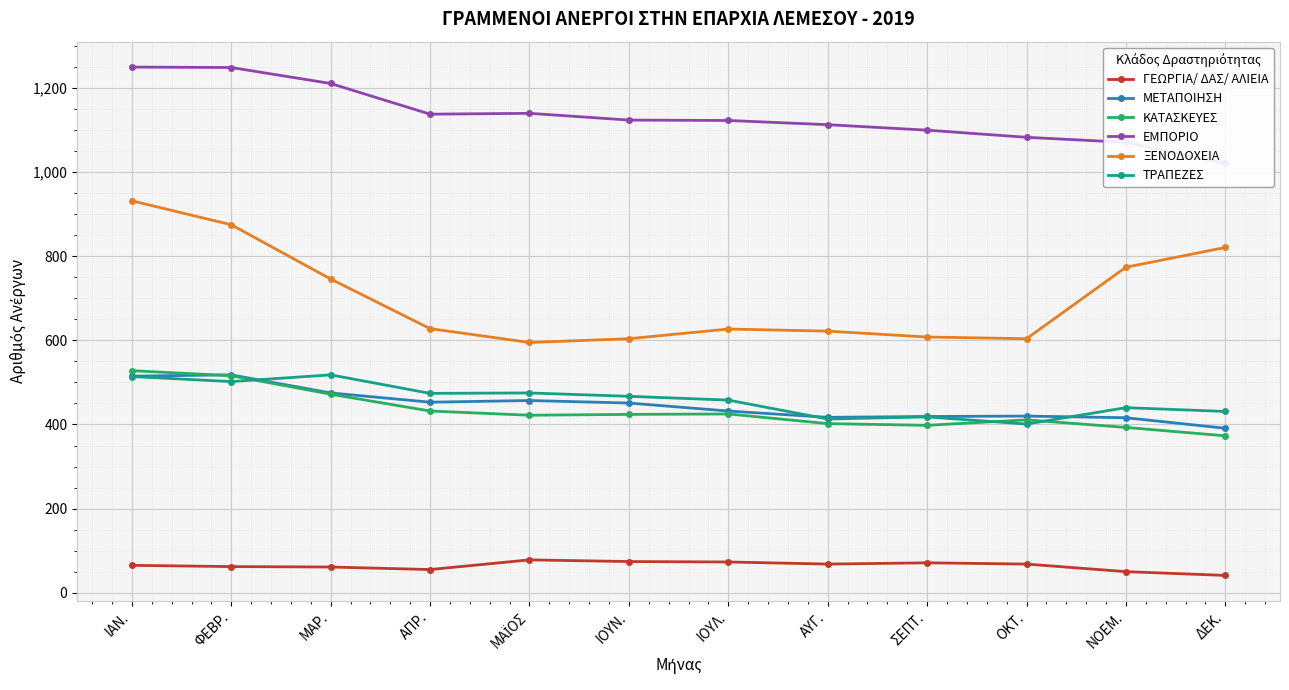

True or false: ΓΕΩΡΓΙΑ/ ΔΑΣ/ ΑΛΙΕΙΑ and ΤΡΑΠΕΖΕΣ cross at least once.

False